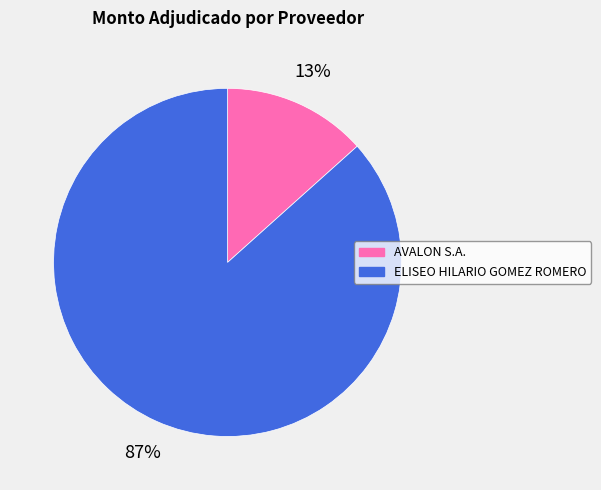

Which slice represents more than half of the pie?

ELISEO HILARIO GOMEZ ROMERO